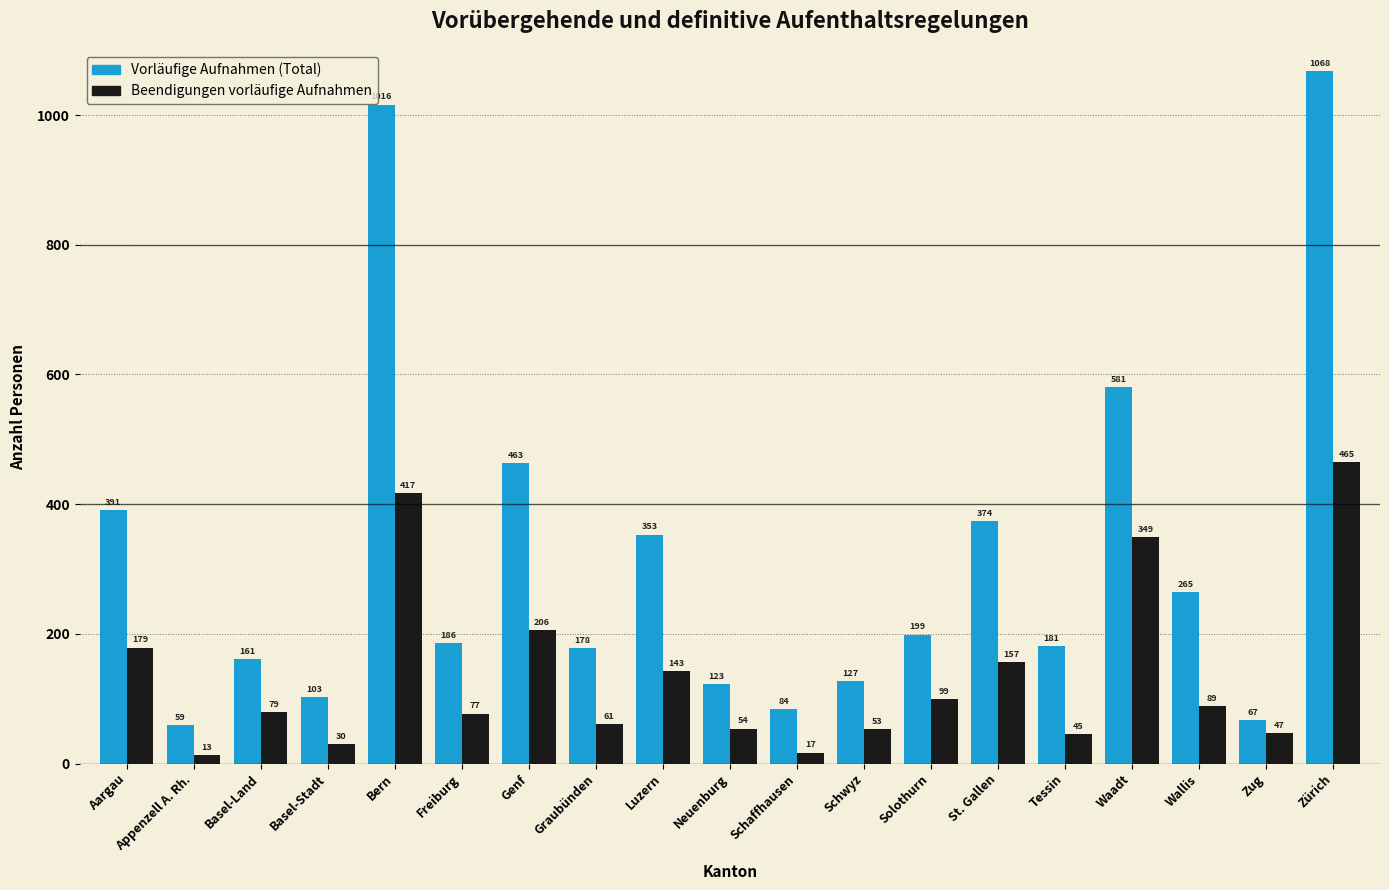

List the series in order of their peak value, highest first.

Vorläufige Aufnahmen (Total), Beendigungen vorläufige Aufnahmen